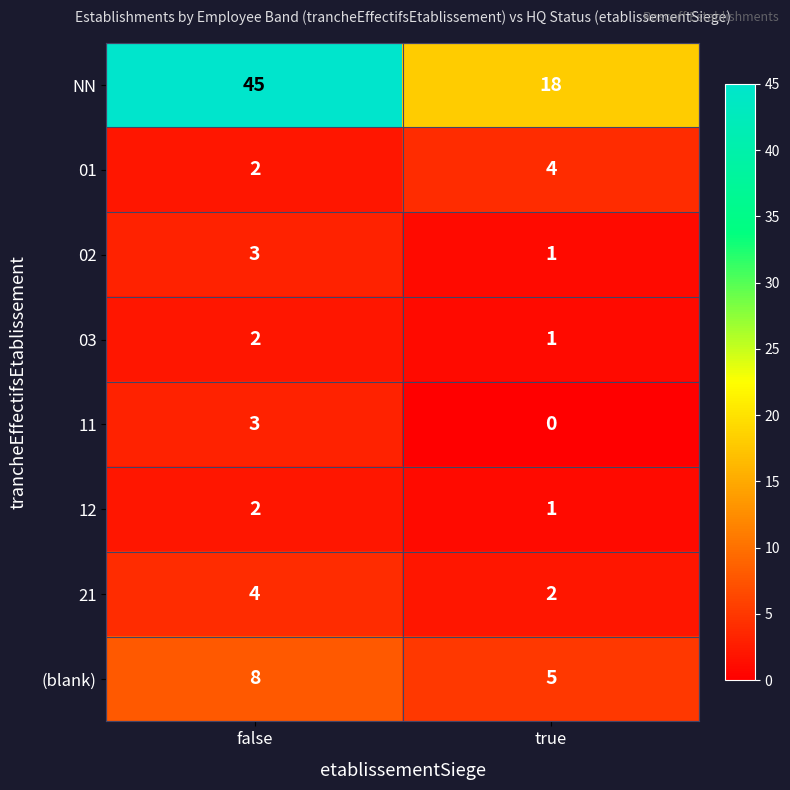

Which label corresponds to the smallest value in the chart?

true